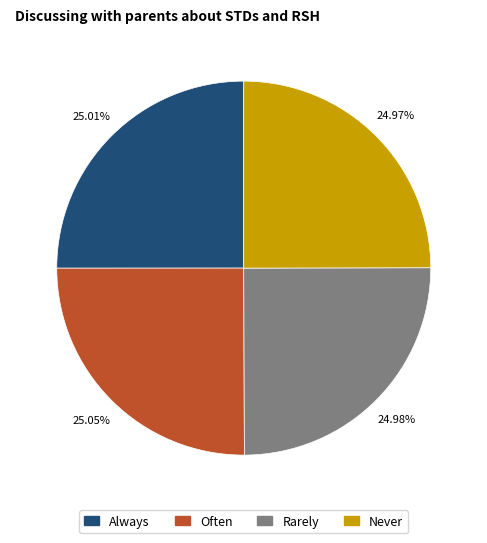

Is there any slice that represents more than half of the pie?

No